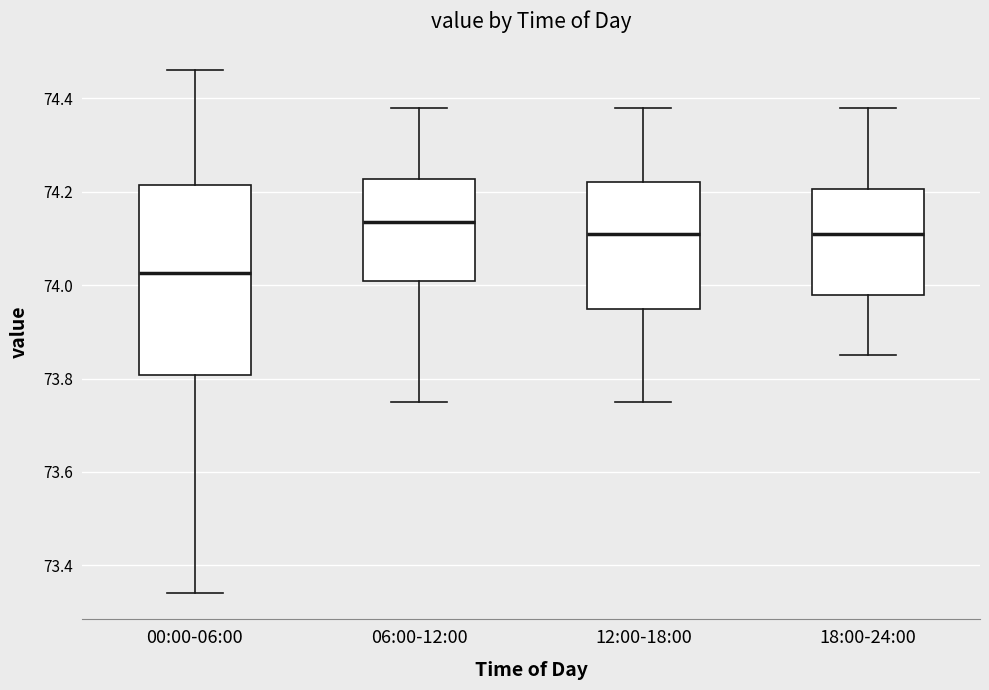

Where is the lower edge of the box for 12:00-18:00 on the y-axis? The values are not printed on the chart, so give them approximately, as read against the axis.

73.96